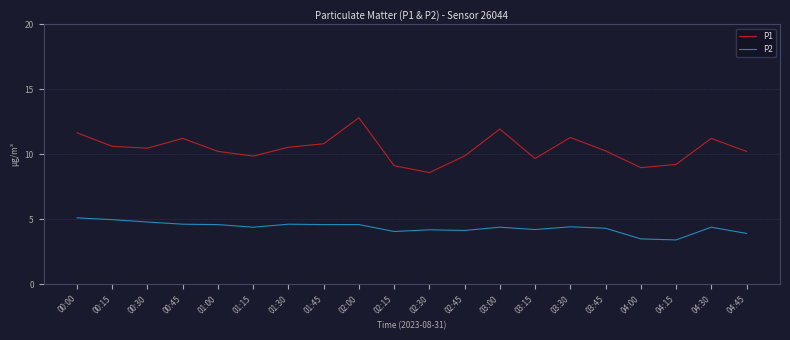

What is the lowest value of the P2 series?

3.4